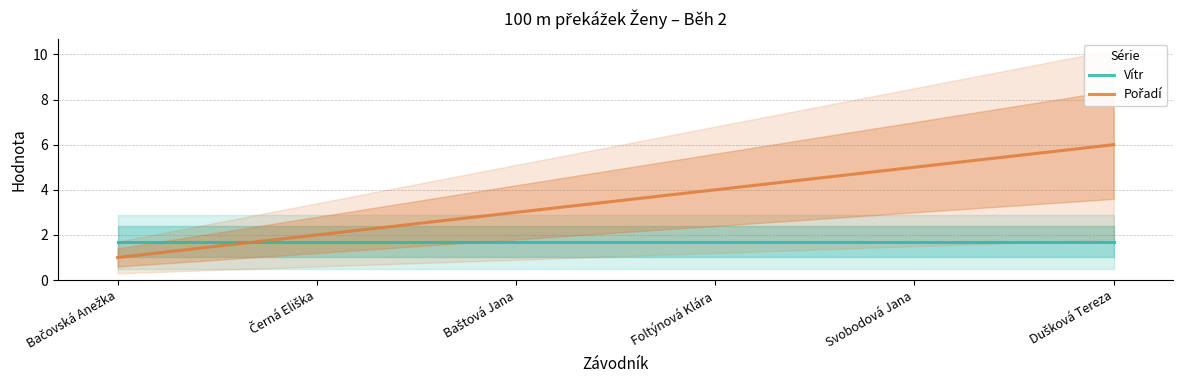

How many lines are shown in the chart?

2